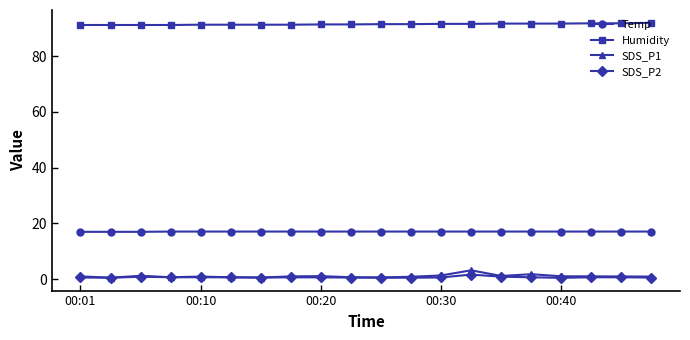

What is the value of the Humidity point at the 3rd from the left?

91.2